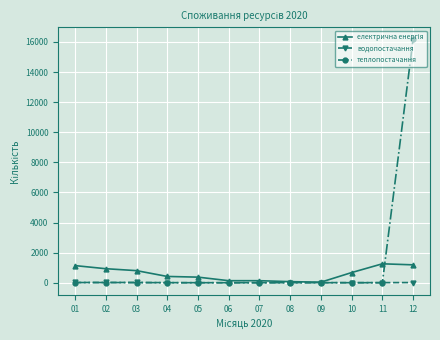

Which series has the largest total across all categories?

теплопостачання